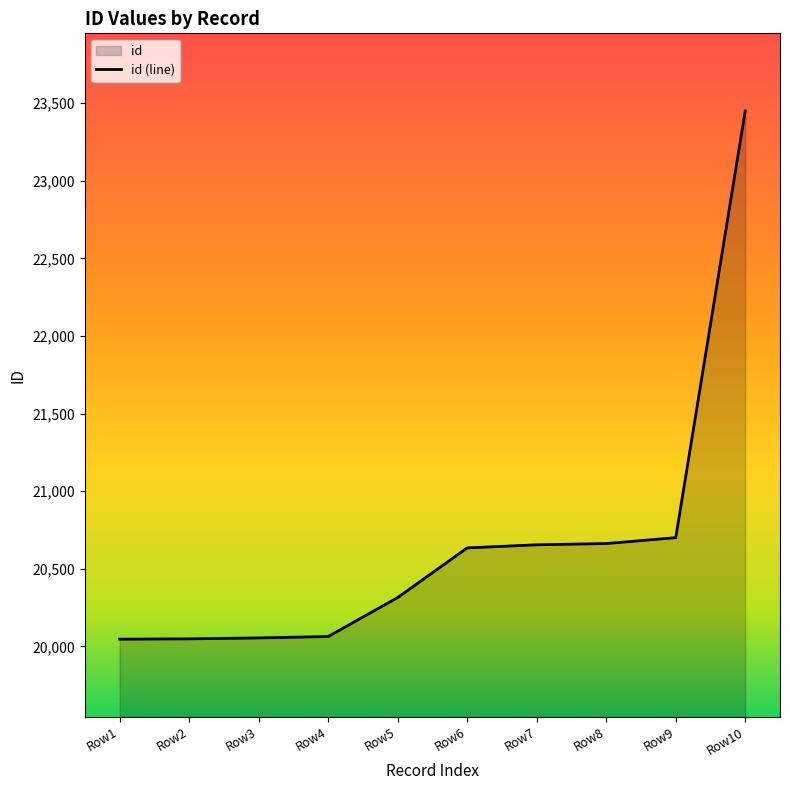

Approximately how many times larger is the value at Row6 compared to Row3?

1.0